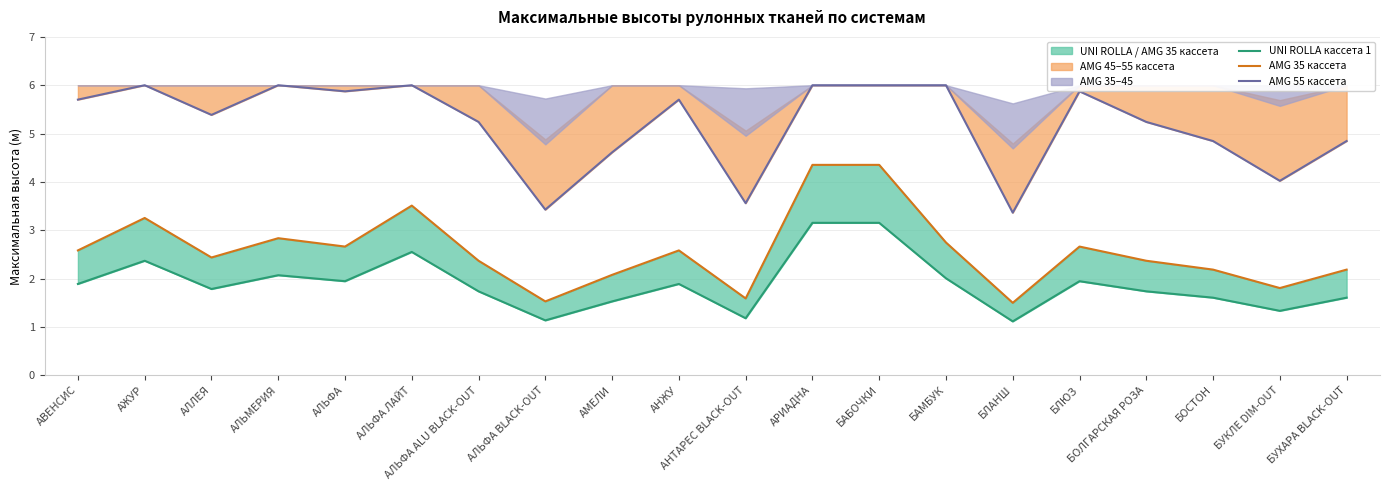

The value of AMG 55 кассета at БОЛГАРСКАЯ РОЗА is 7.9. True or false?

False